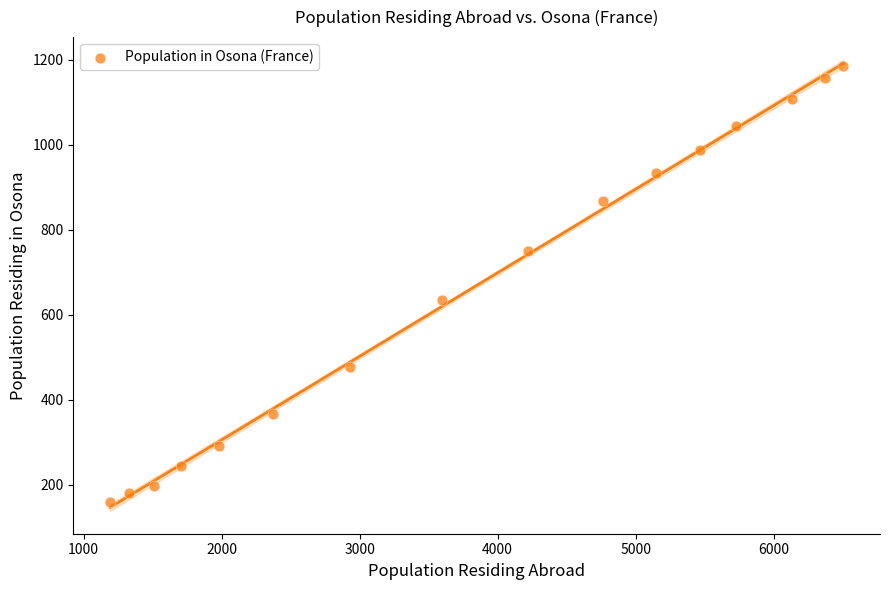

What is the range of Y values (max minus min)?

1027